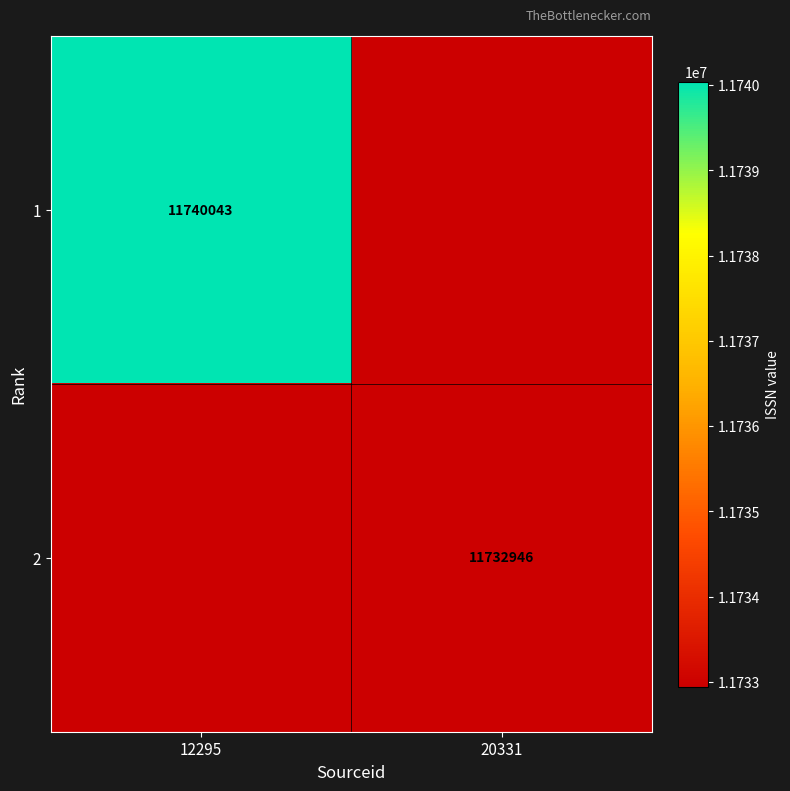

The 2 series shows 11732946 at 20331. True or false?

True